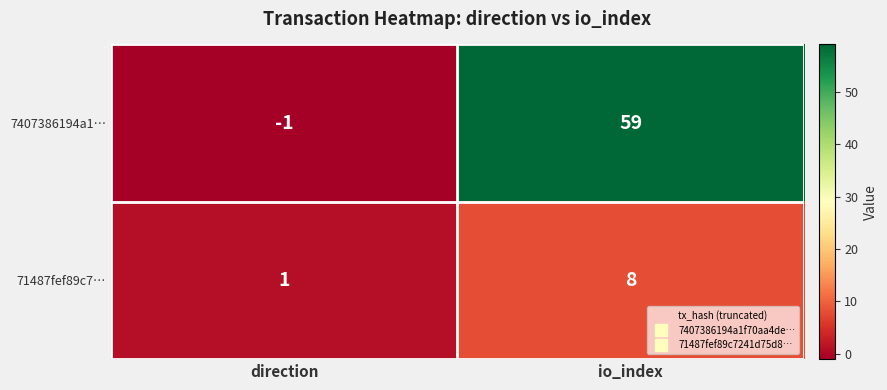

At which category is the sum across all series the highest?

io_index